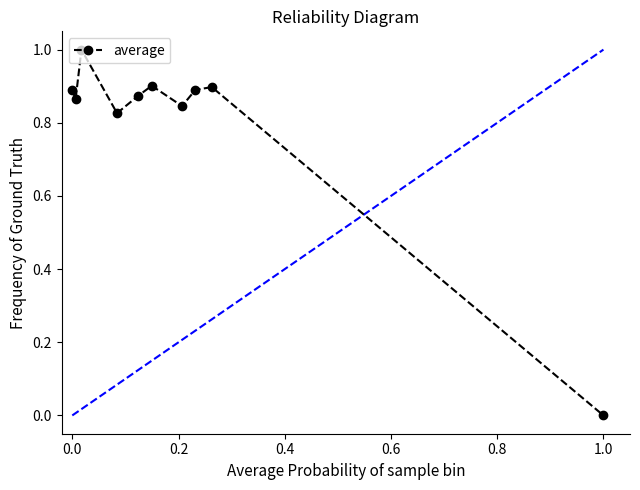

What is the maximum value shown in the chart?

1.0